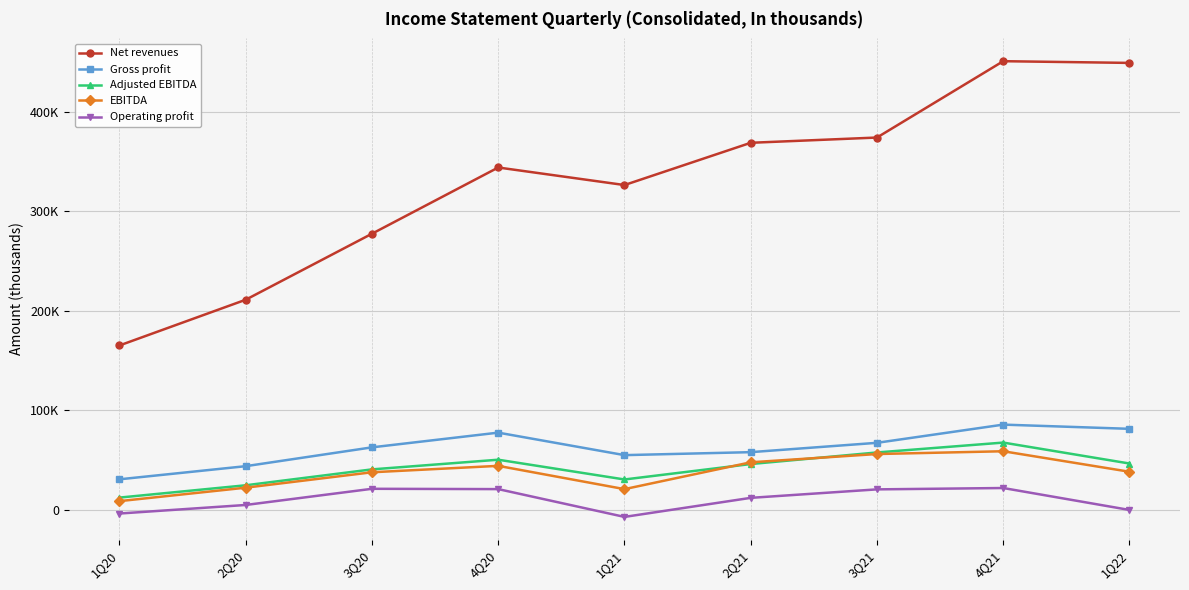

True or false: Adjusted EBITDA and Operating profit cross at least once.

False